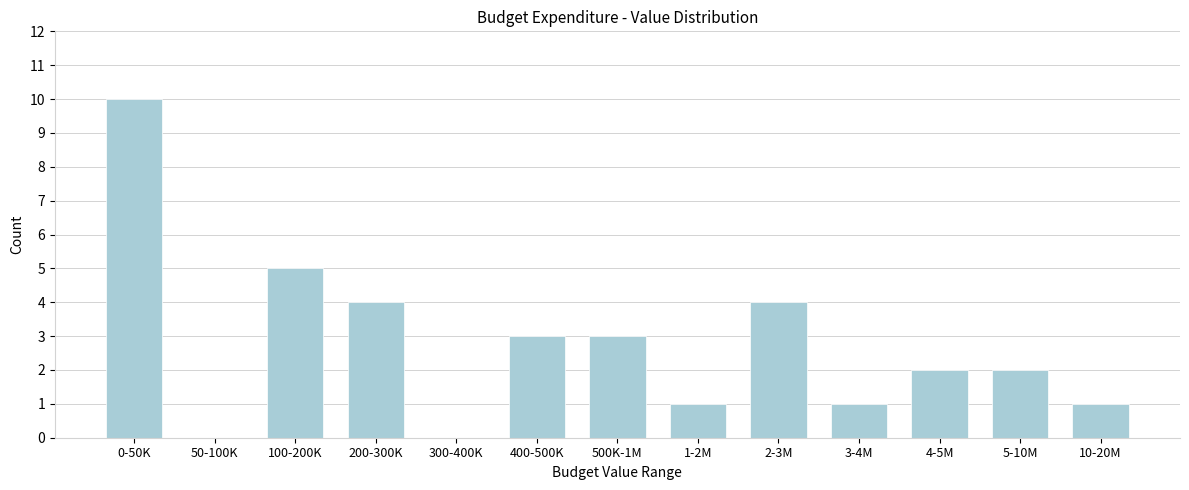

Reading left to right, transcribe all the data shown in this chart.

0-50K=10	50-100K=0	100-200K=5	200-300K=4	300-400K=0	400-500K=3	500K-1M=3	1-2M=1	2-3M=4	3-4M=1	4-5M=2	5-10M=2	10-20M=1